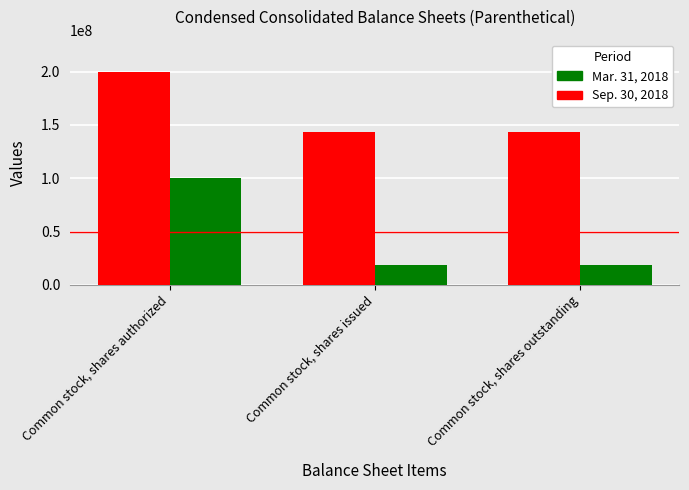

True or false: Mar. 31, 2018 has a value of 100000000 at Common stock, shares authorized.

True